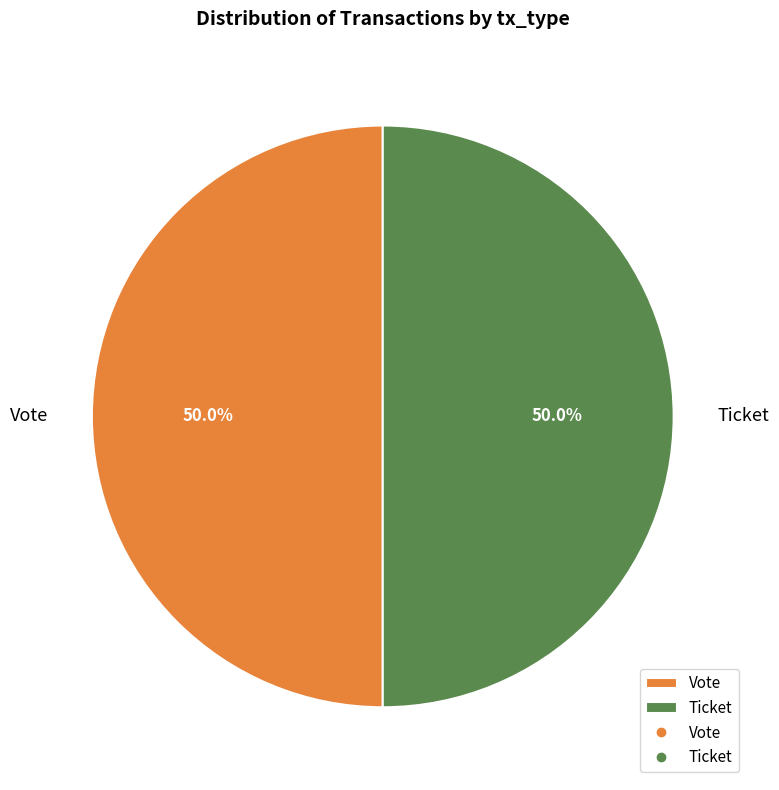

What percentage do Vote and Ticket together represent?

100.0%